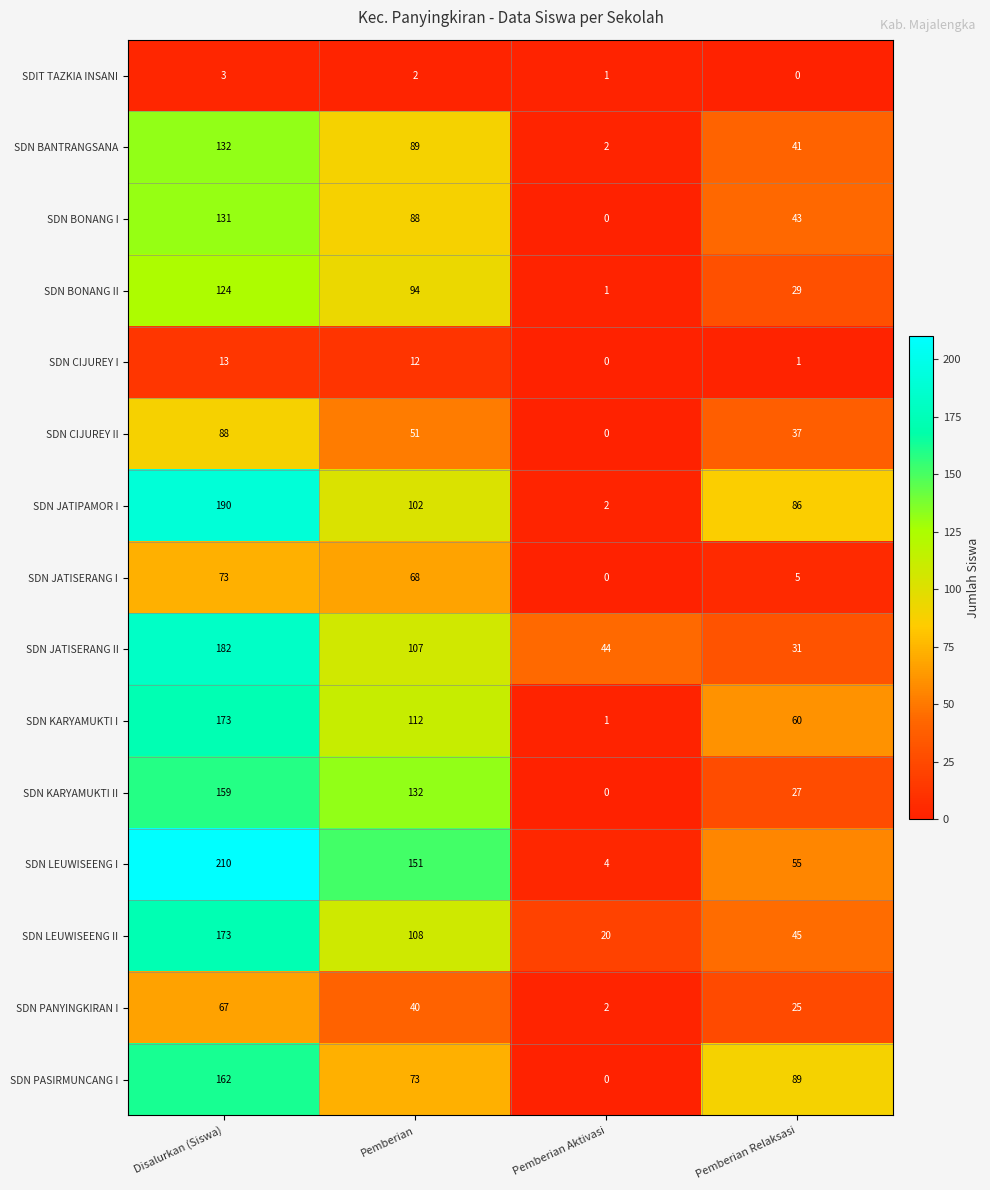

What is the approximate value of SDN JATISERANG II at Pemberian?

107